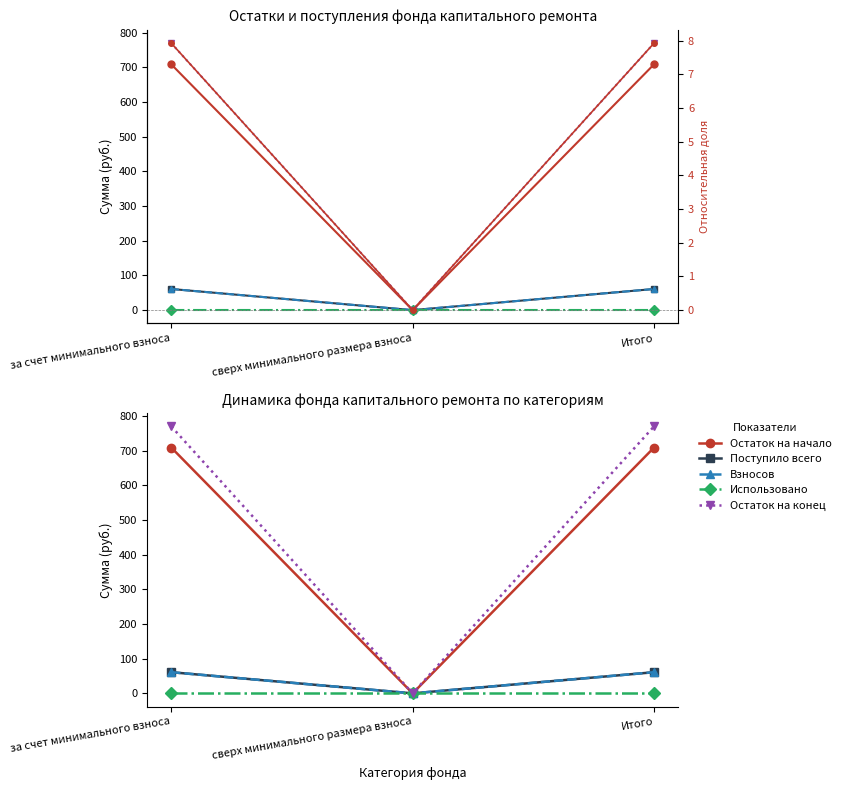

What is the average value of the Поступило всего series?

40.6